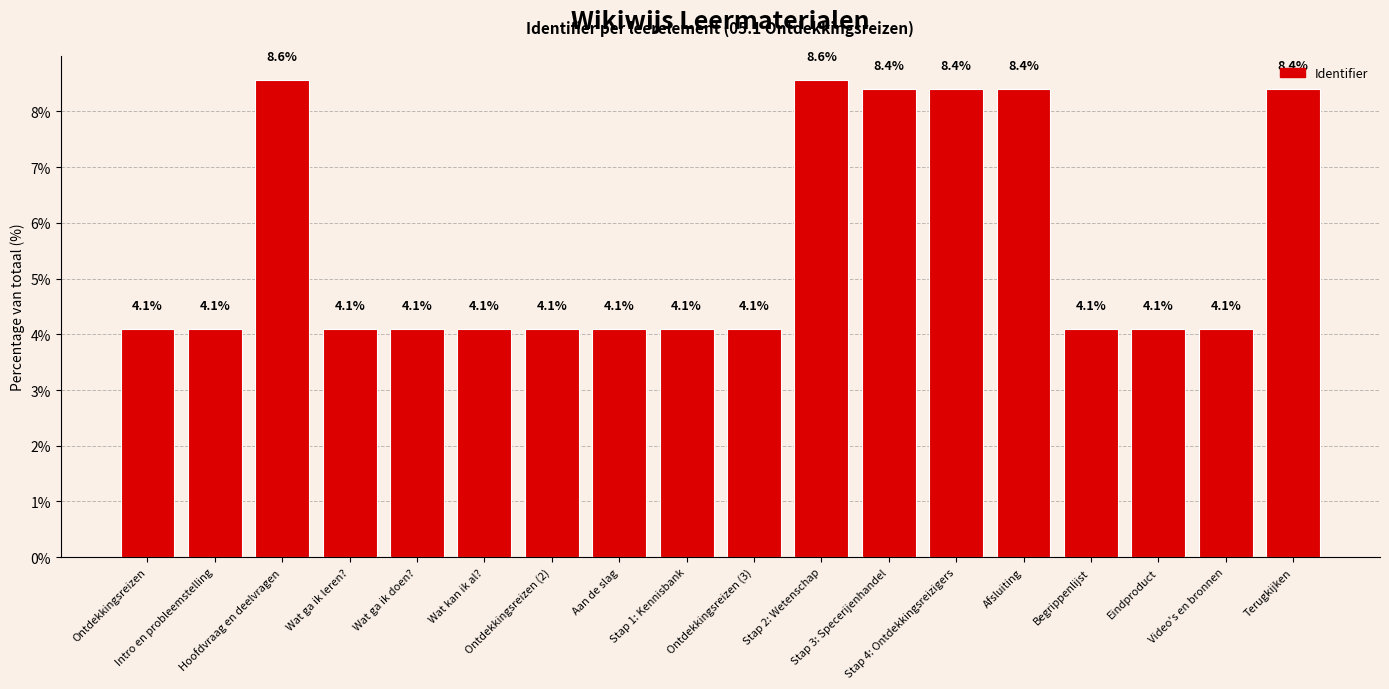

What position from the right is Terugkijken?

1